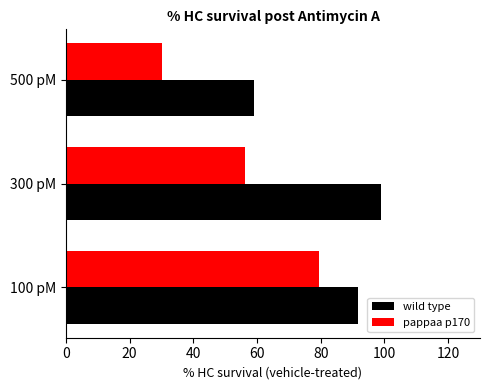

Where is pappaa p170 nearest to the value 54?

300 pM